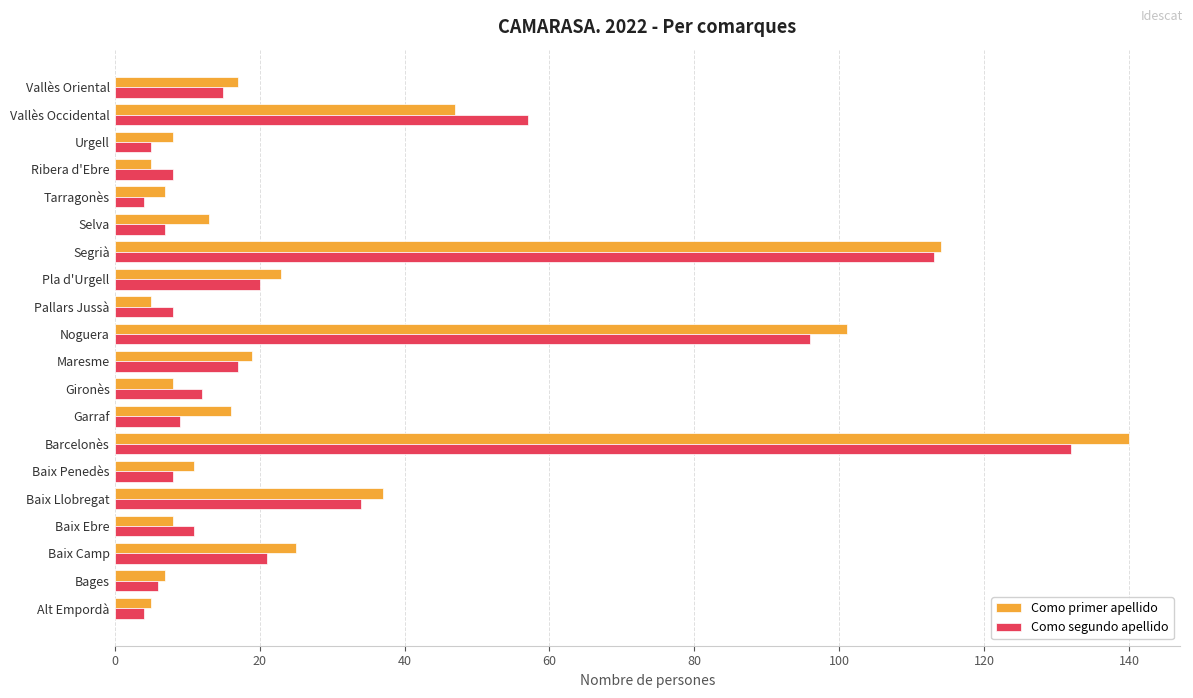

True or false: Como segundo apellido has a value of 5 at Urgell.

True